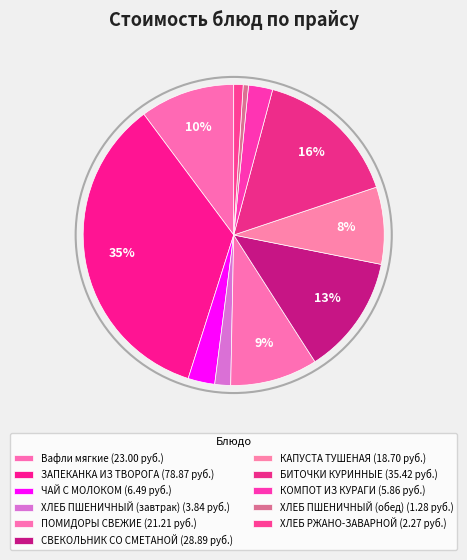

Rank the categories by value from highest to lowest.

ЗАПЕКАНКА ИЗ ТВОРОГА, БИТОЧКИ КУРИННЫЕ, СВЕКОЛЬНИК СО СМЕТАНОЙ, Вафли мягкие, ПОМИДОРЫ СВЕЖИЕ, КАПУСТА ТУШЕНАЯ, ЧАЙ С МОЛОКОМ, КОМПОТ ИЗ КУРАГИ, ХЛЕБ ПШЕНИЧНЫЙ (завтрак), ХЛЕБ РЖАНО-ЗАВАРНОЙ, ХЛЕБ ПШЕНИЧНЫЙ (обед)